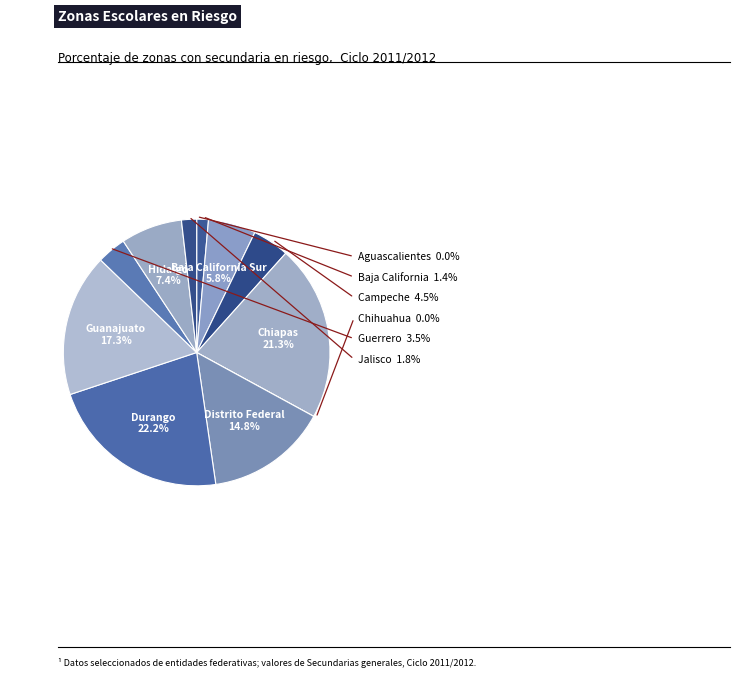

How many segments does this pie chart have?

12